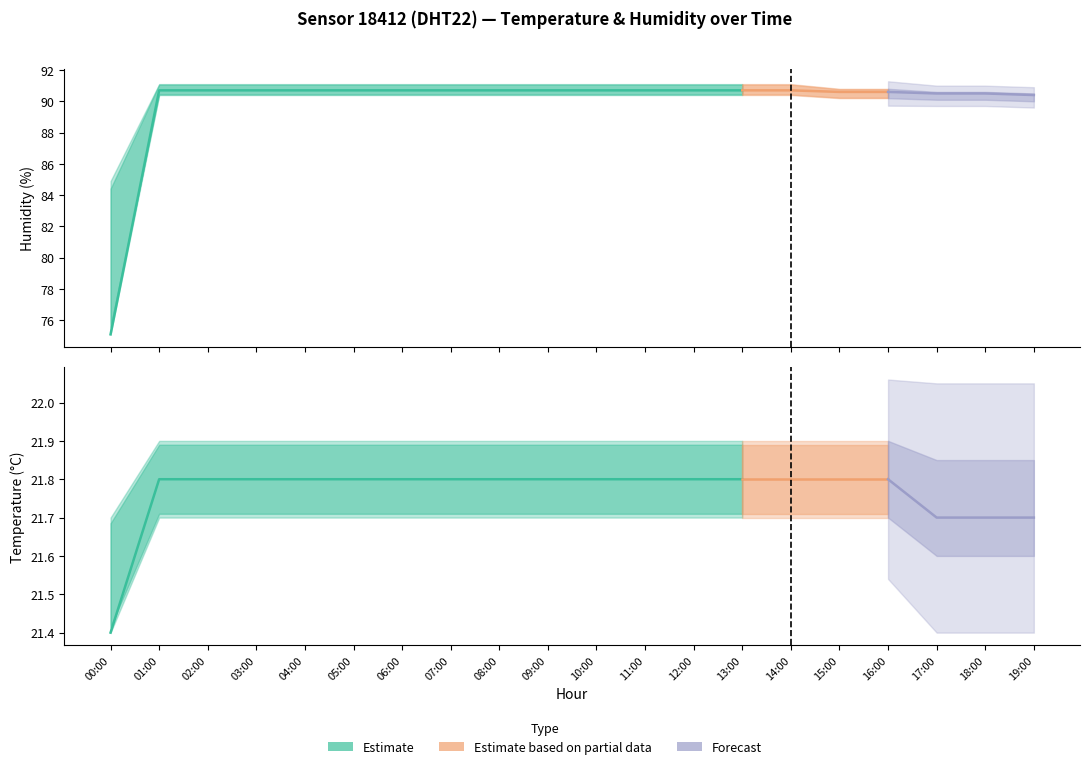

What is the average value of the temperature series?

21.8